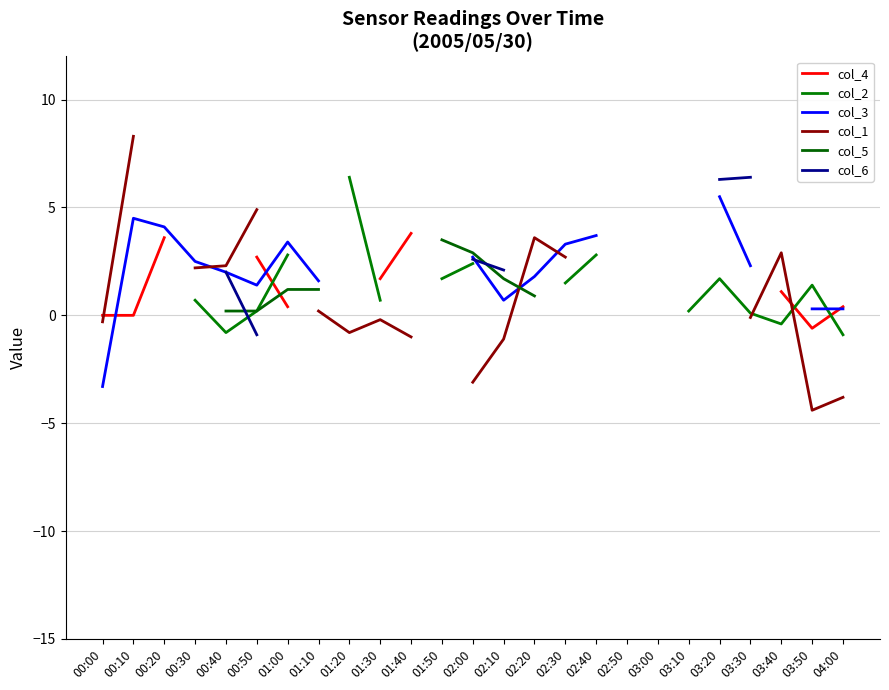

True or false: col_5 and col_2 intersect in this chart.

False